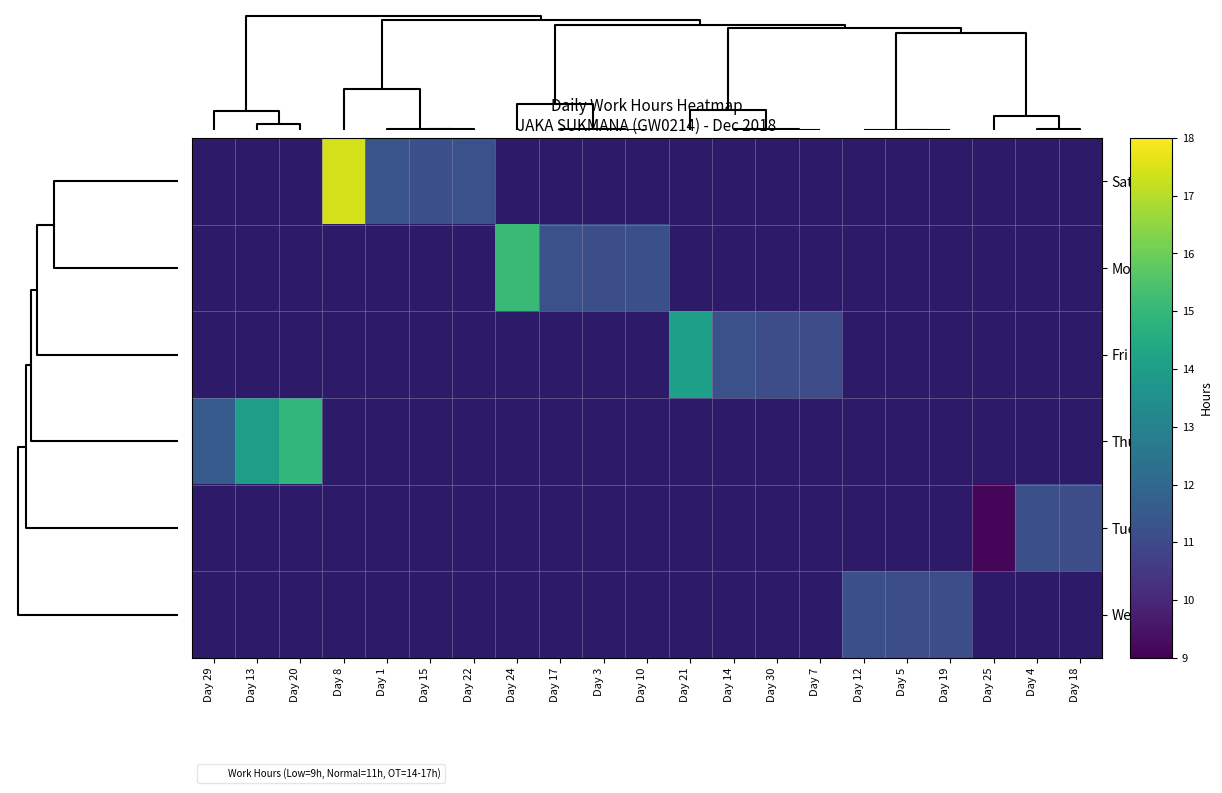

What is the smallest value displayed?

9.1